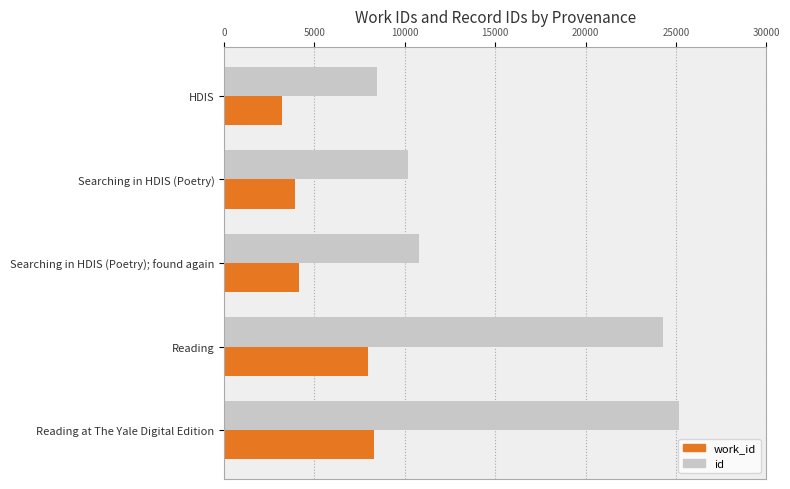

True or false: id has a value of 10166 at Searching in HDIS (Poetry).

True